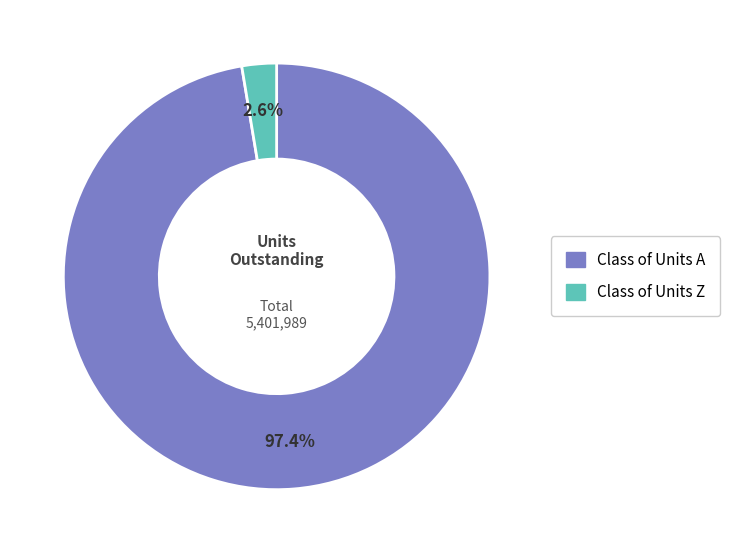

To the nearest percent, what percentage of the pie is Class of Units Z?

3%